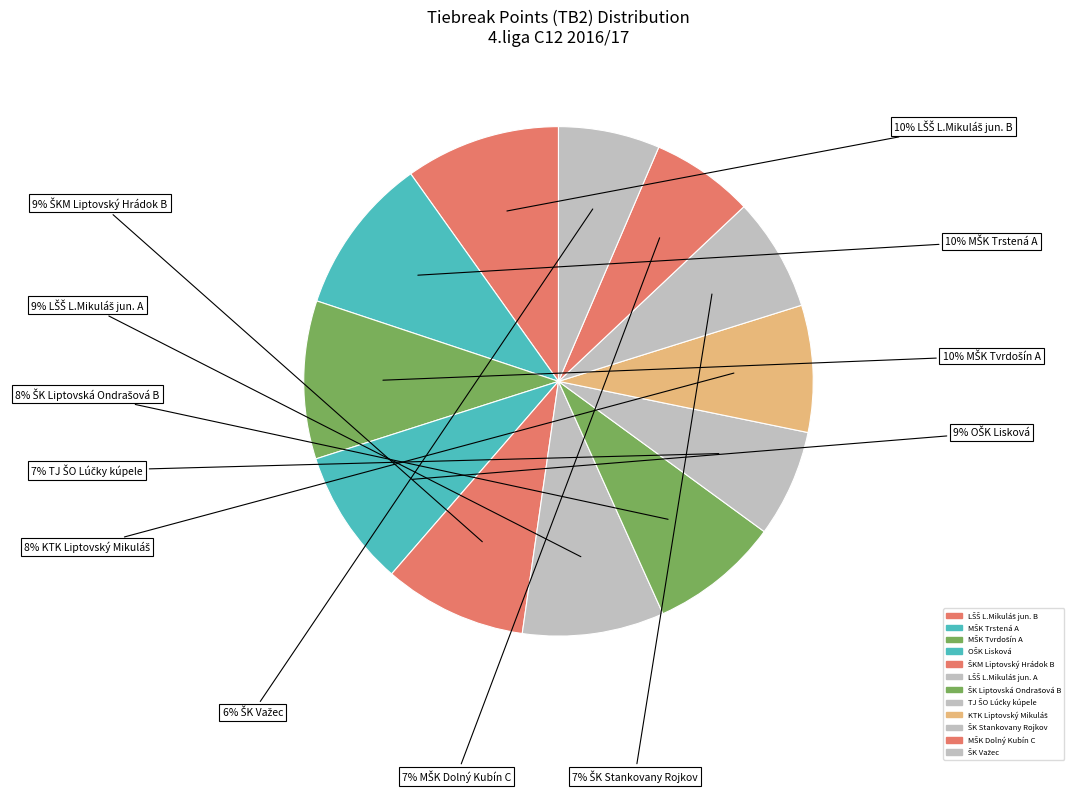

To the nearest percent, what portion does LŠŠ L.Mikuláš jun. A represent?

9%